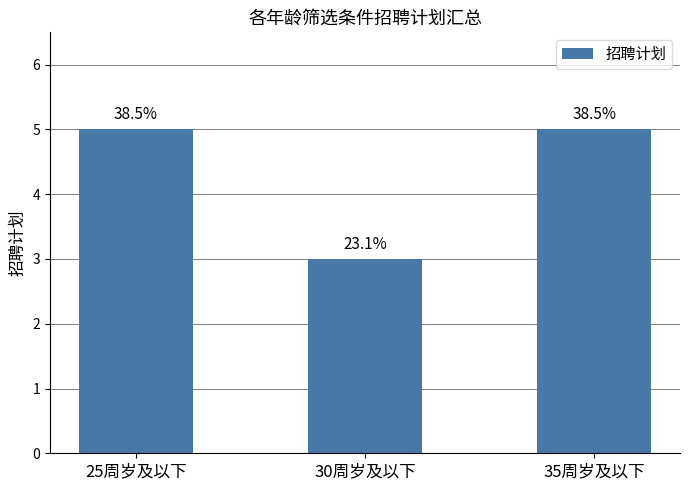

Reading left to right, transcribe all the data shown in this chart.

25周岁及以下=5	30周岁及以下=3	35周岁及以下=5